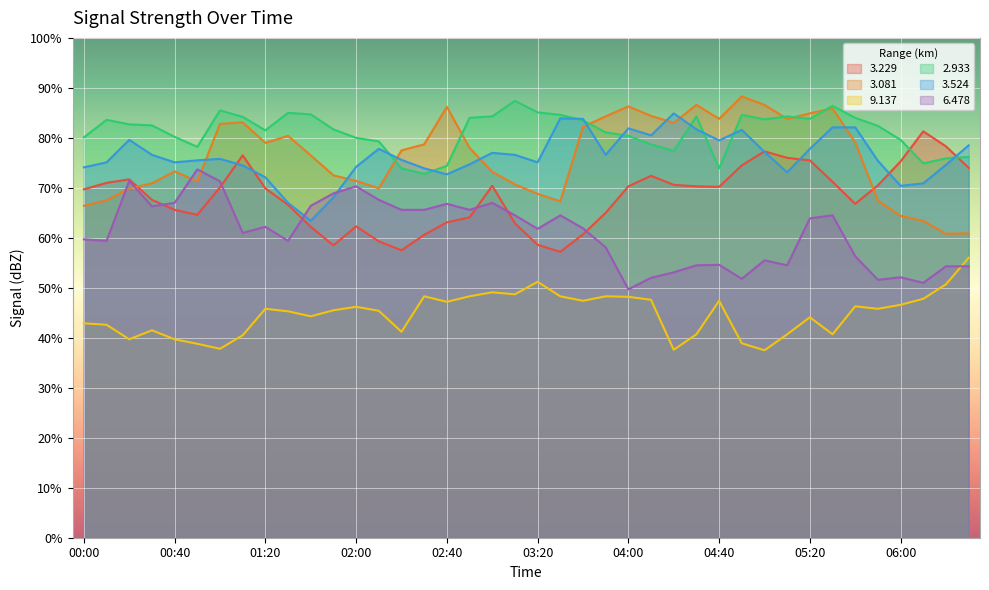

What are all the series names shown in the legend?

3.229, 3.081, 9.137, 2.933, 3.524, 6.478